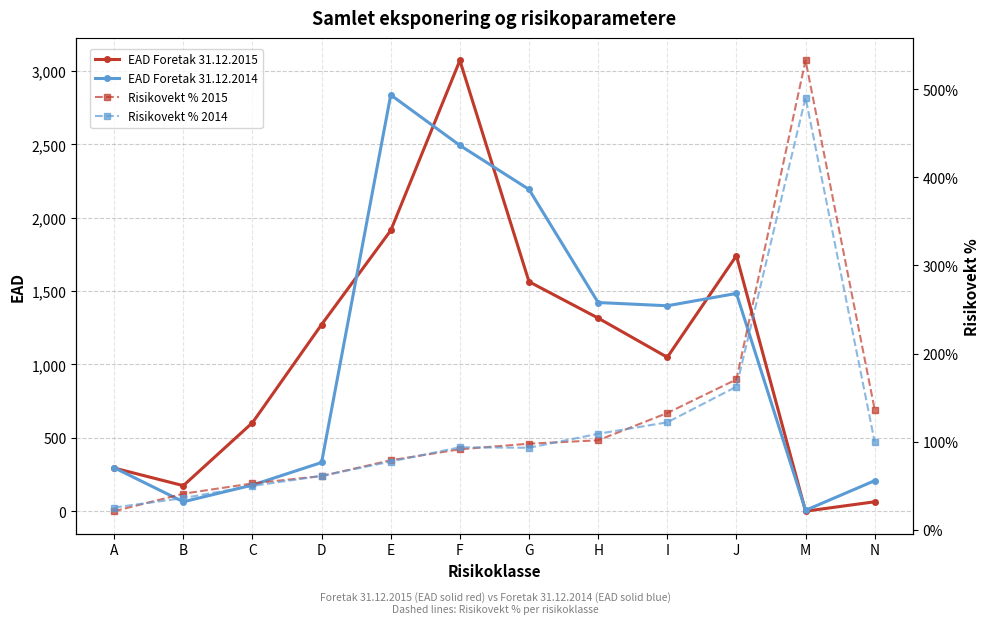

Which series changed the most between D and I?

EAD Foretak 31.12.2014